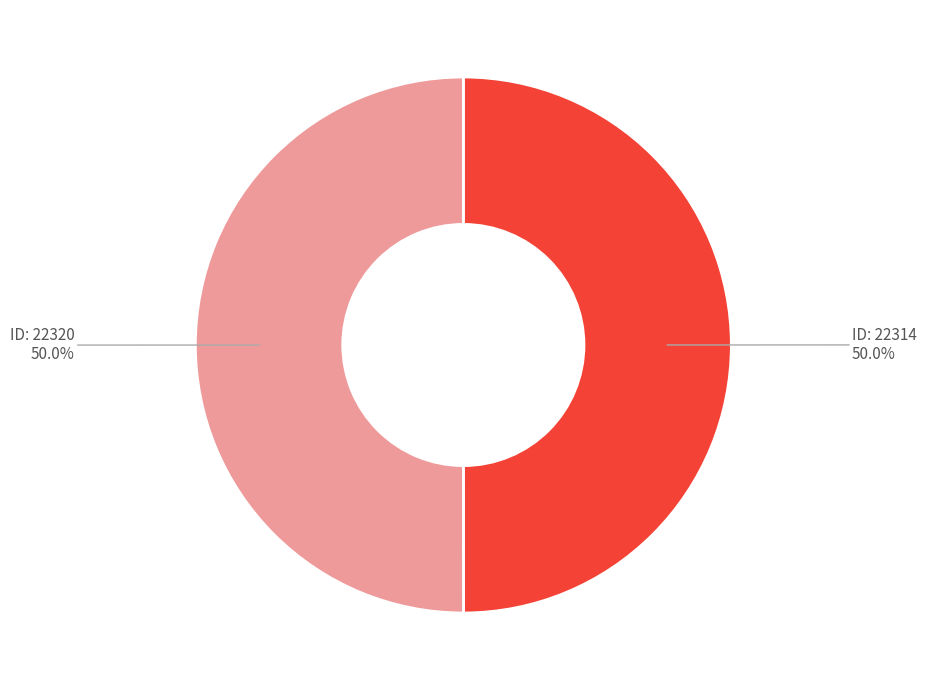

Approximately how many times larger is the value at ID: 22314 compared to ID: 22320?

1.0